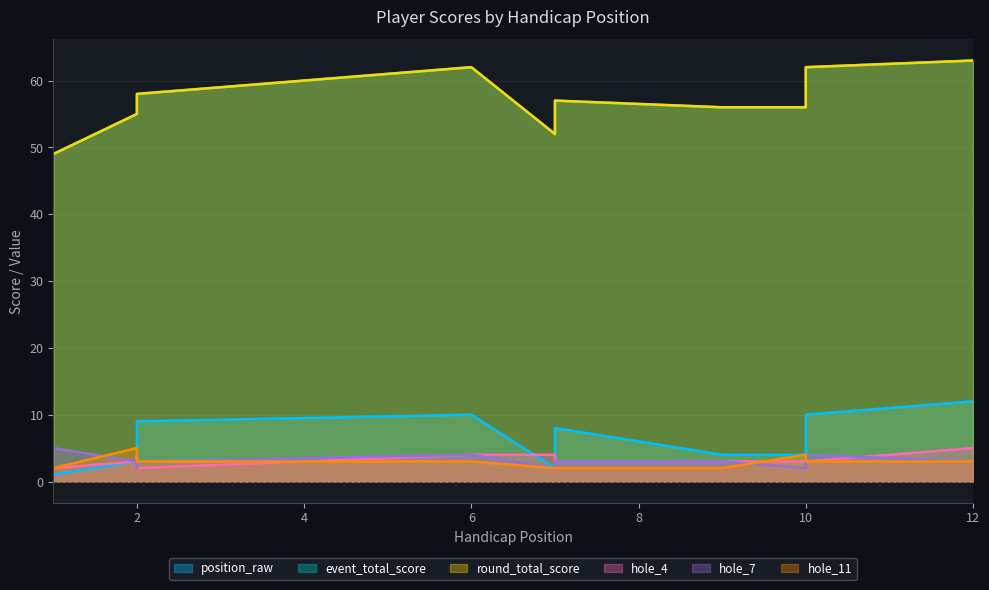

Reading left to right, transcribe all the data shown in this chart.

position_raw: 1=1	2=3	2=4	2=4	2=9	6=10	7=2	7=8	9=4	10=4	10=10	12=12
event_total_score: 1=49	2=55	2=56	2=56	2=58	6=62	7=52	7=57	9=56	10=56	10=62	12=63
round_total_score: 1=49	2=55	2=56	2=56	2=58	6=62	7=52	7=57	9=56	10=56	10=62	12=63
hole_4: 1=2	2=3	2=4	2=3	2=2	6=4	7=4	7=3	9=3	10=3	10=3	12=5
hole_7: 1=5	2=3	2=2	2=3	2=3	6=4	7=2	7=3	9=3	10=2	10=4	12=3
hole_11: 1=2	2=5	2=3	2=3	2=3	6=3	7=2	7=2	9=2	10=4	10=3	12=3